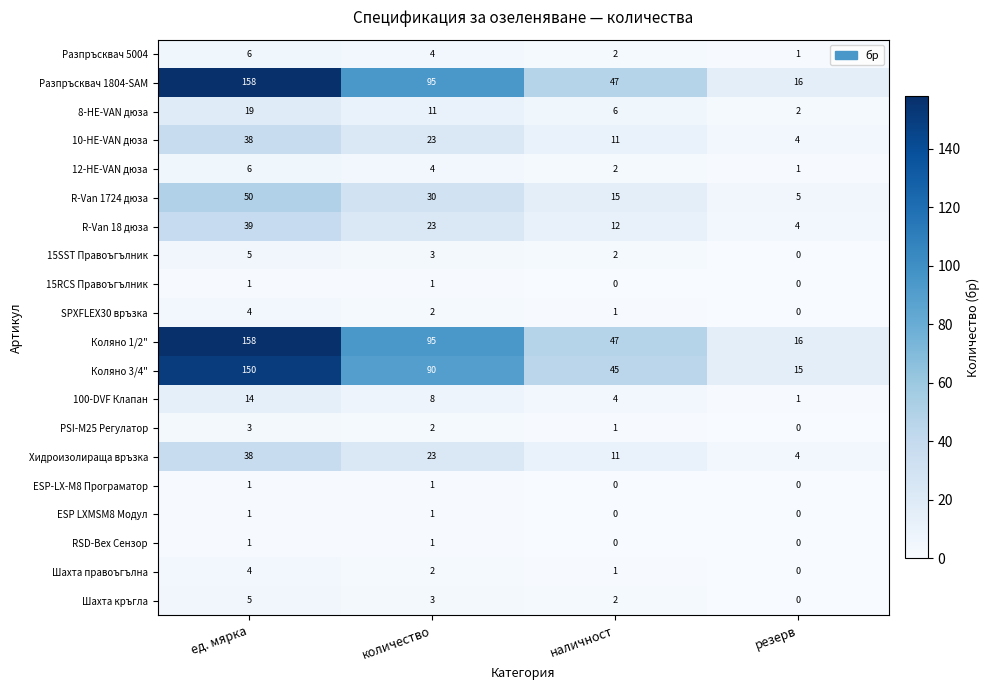

What is the spread (max minus min) of values at наличност?

47